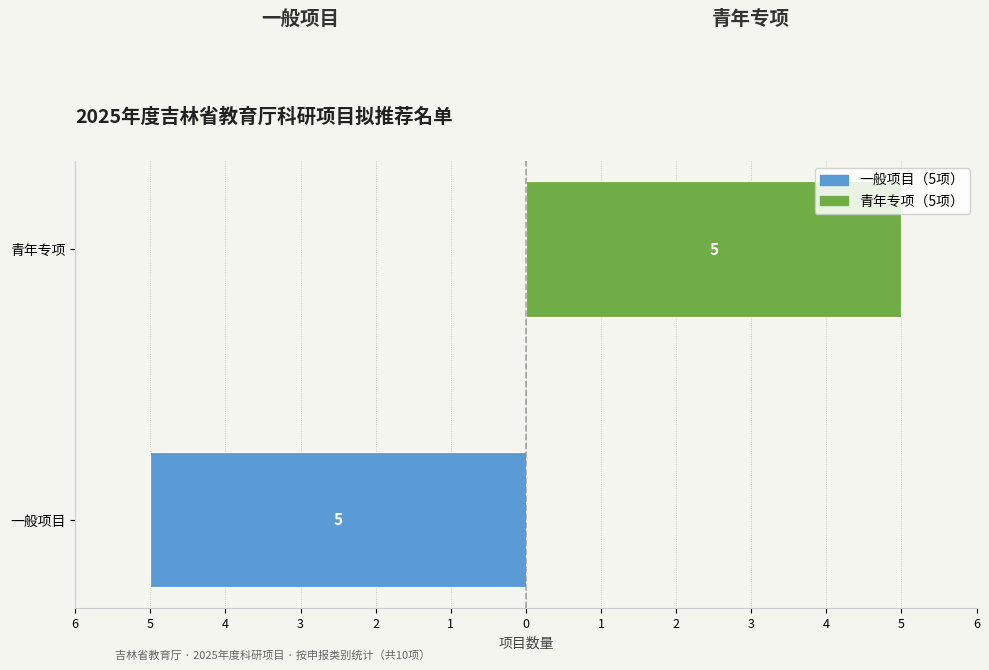

Reading left to right, list all the values displayed in this chart.

一般项目: -5	0
青年专项: 0	5